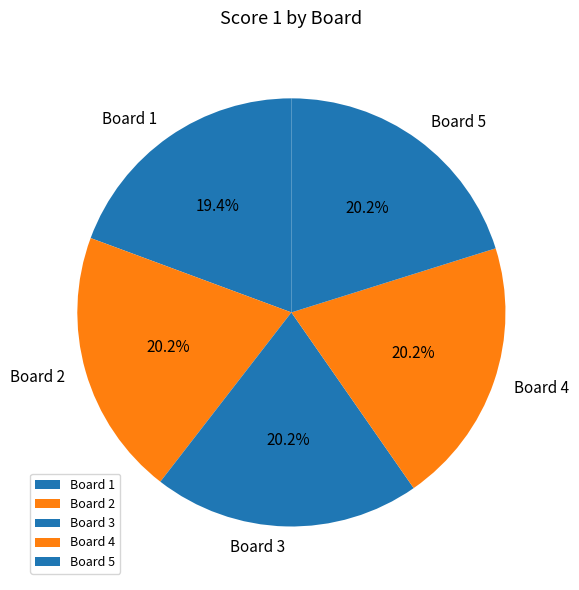

To the nearest percent, what percentage of the pie is Board 3?

20%